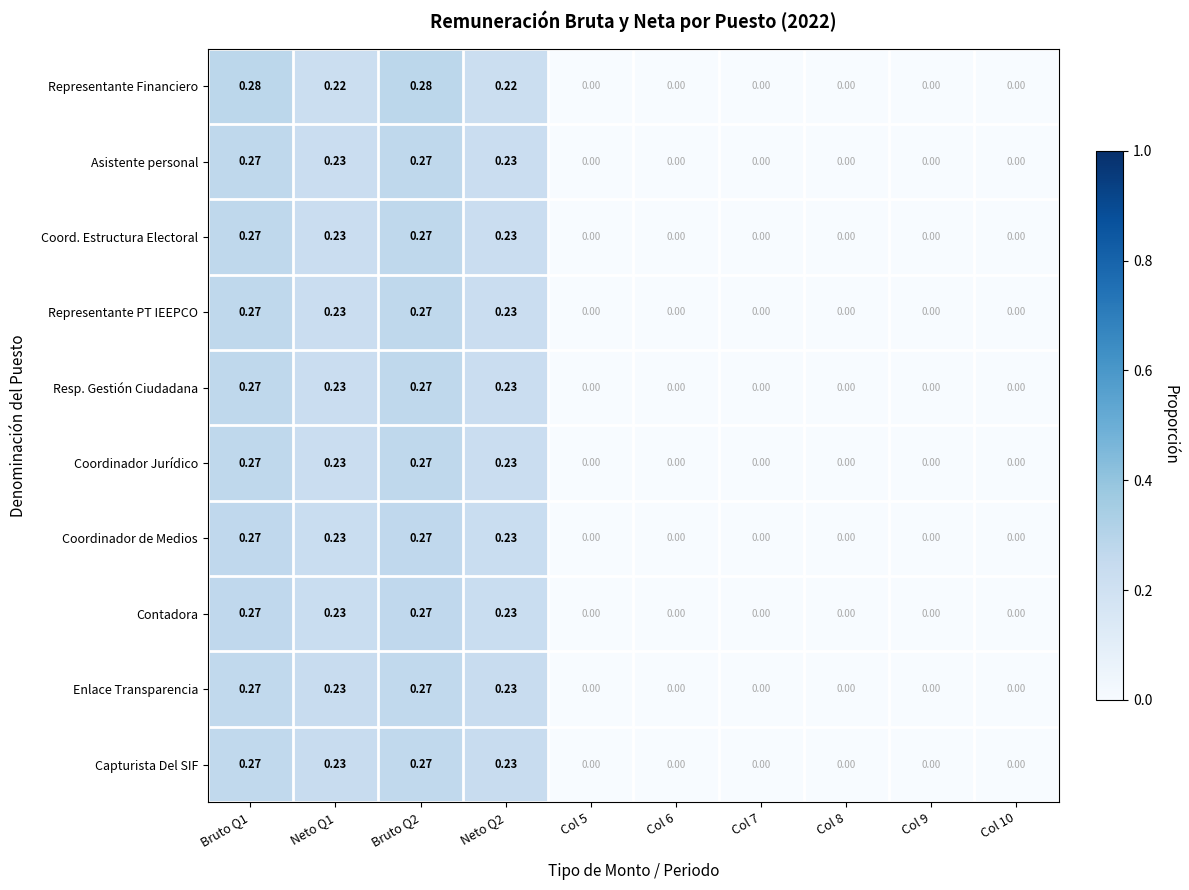

Is the value of Asistente personal at Col 8 greater than the value of Resp. Gestión Ciudadana at Neto Q2?

No